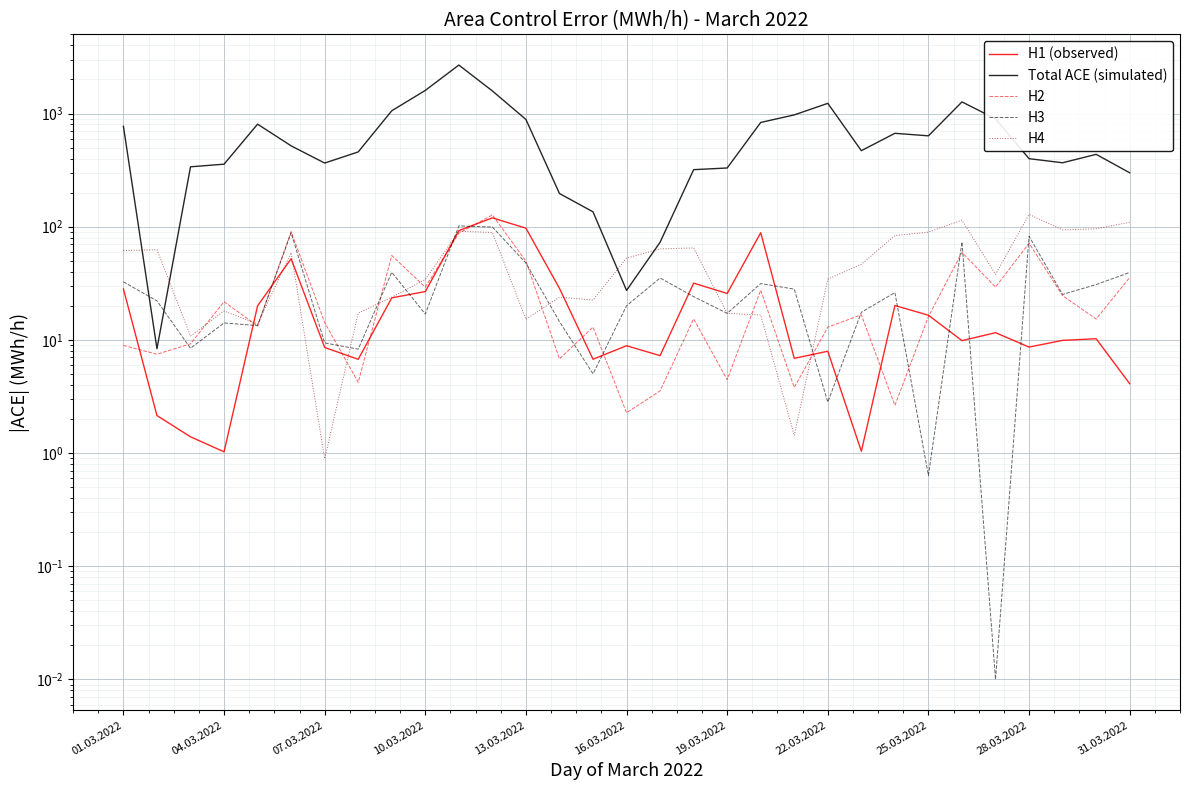

What is the average value of the H4 series?

51.4